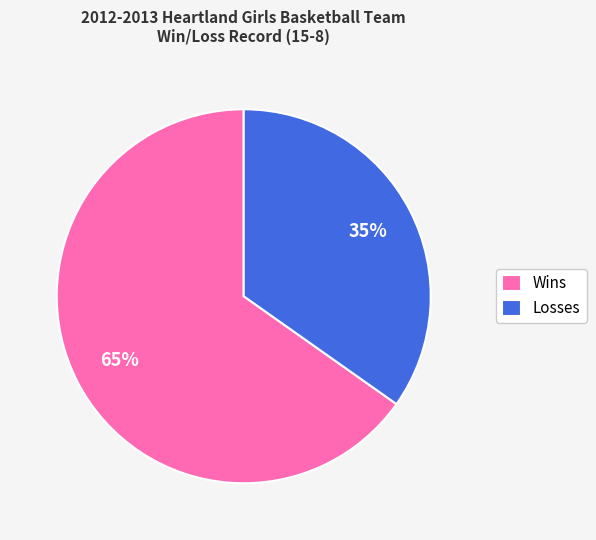

Which category accounts for the majority?

Wins